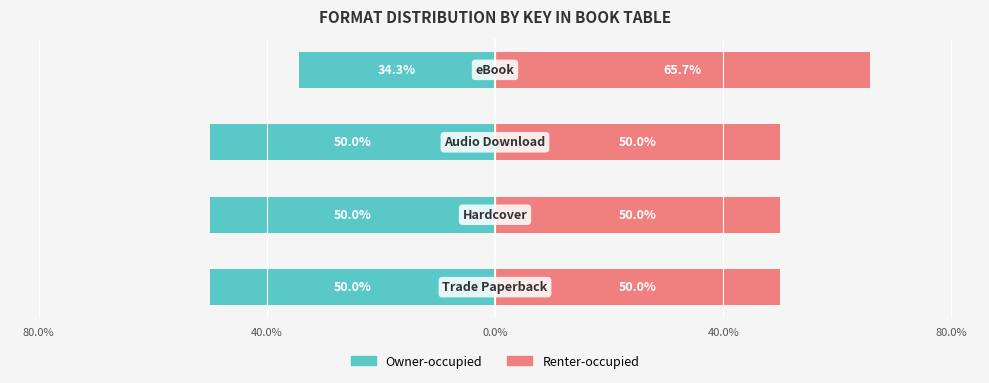

Which series has the largest range (max minus min)?

Renter-occupied